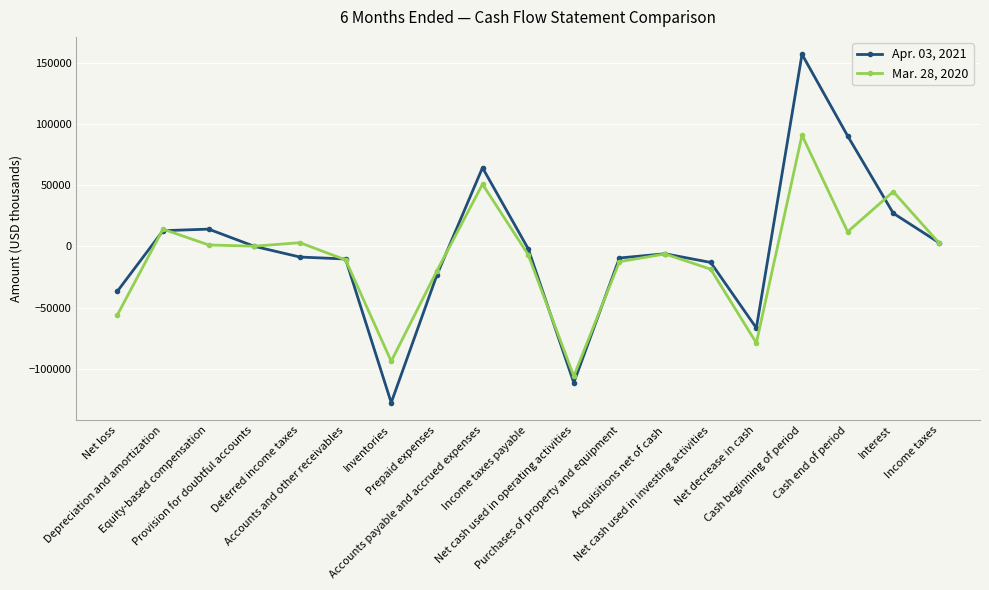

Is the value of Apr. 03, 2021 at Net loss greater than the value of Mar. 28, 2020 at Acquisitions net of cash?

No